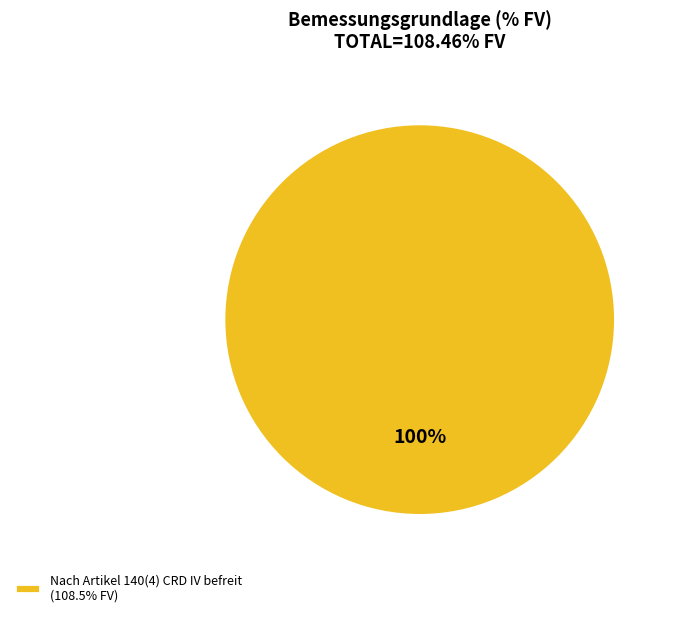

Is Nach Artikel 140(4) CRD IV befreit (108.5% FV) the majority of the pie?

Yes